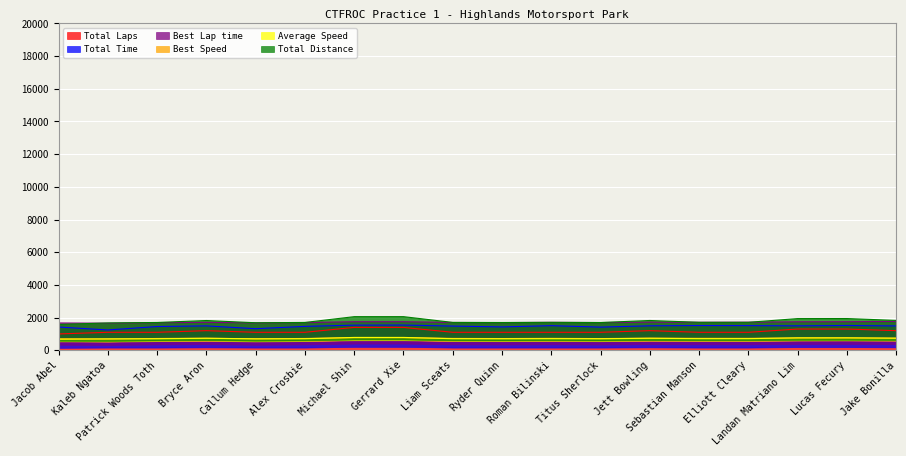

What is the label of the 9th point from the left?

Liam Sceats